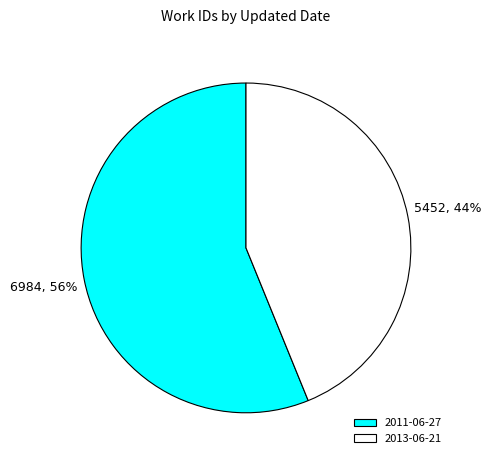

Which category has the smallest portion of the pie?

2013-06-21